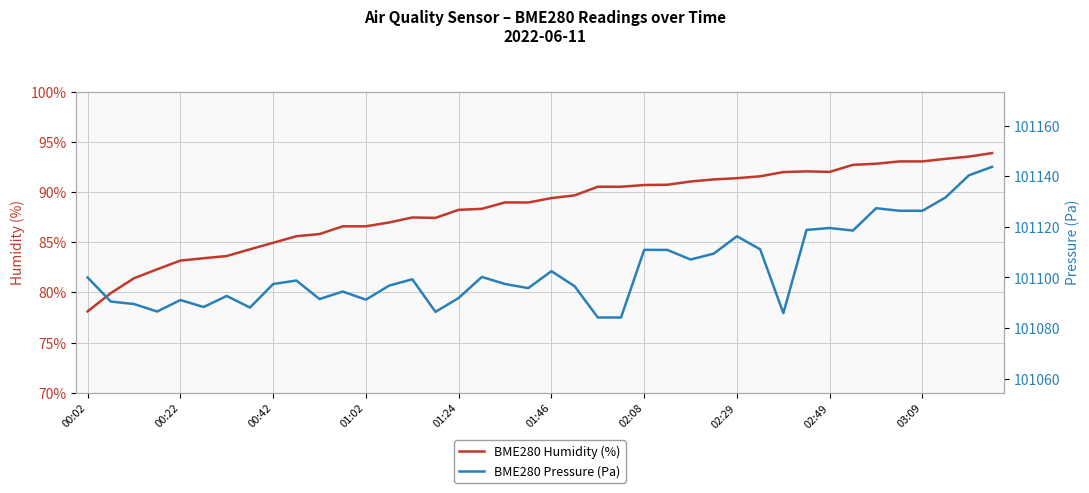

What is the highest value of the BME280 Humidity (%) series?

93.9